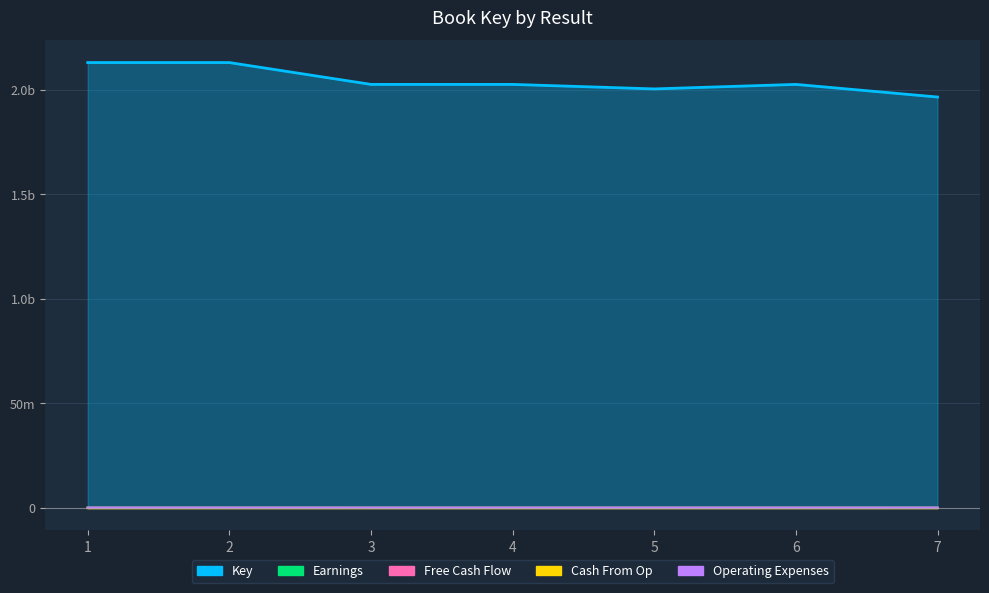

What is the smallest value displayed?

196615127